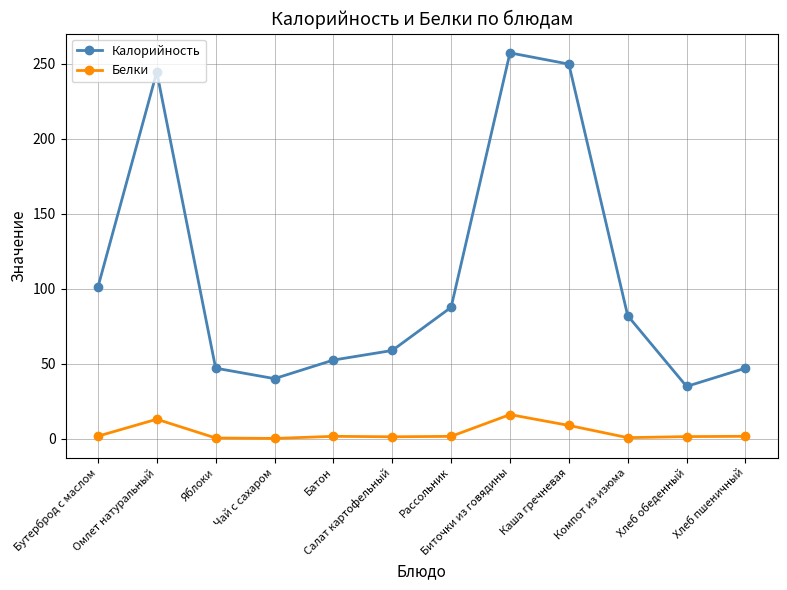

Which series has the largest total across all categories?

Калорийность